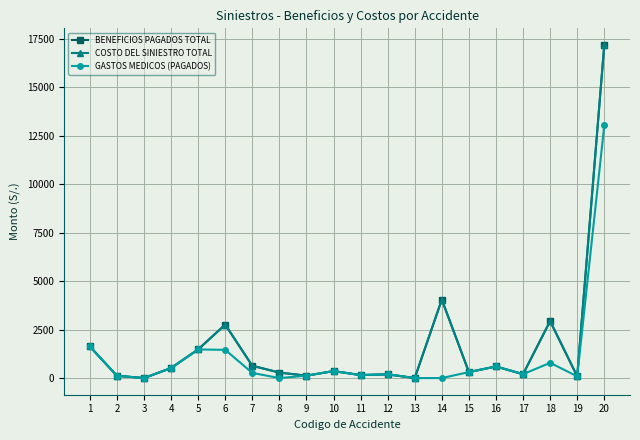

How many values in the BENEFICIOS PAGADOS TOTAL series are below 360?

10